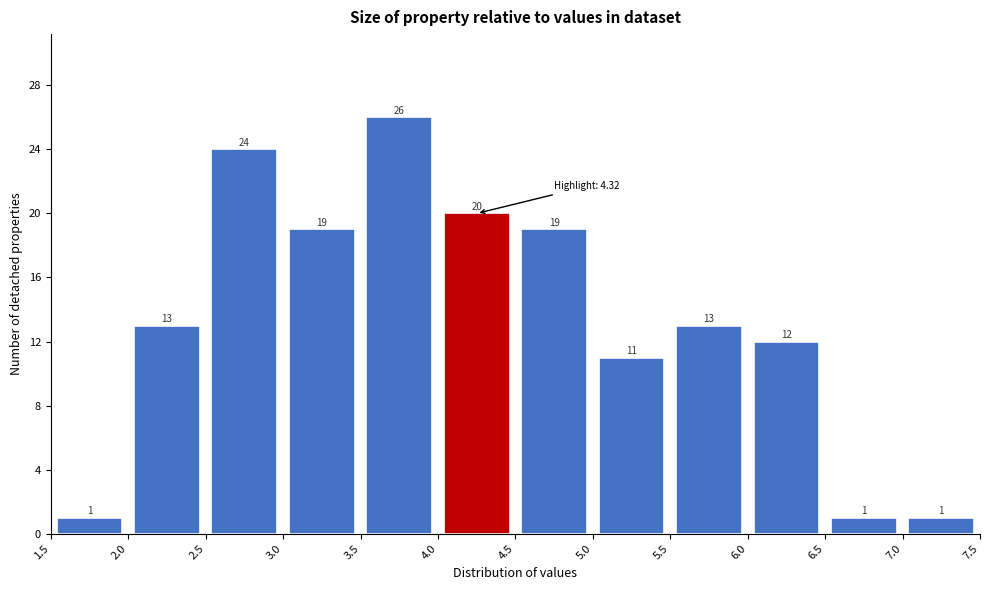

What is the height of the bar covering 6.0 to 6.5 on the x-axis?

12